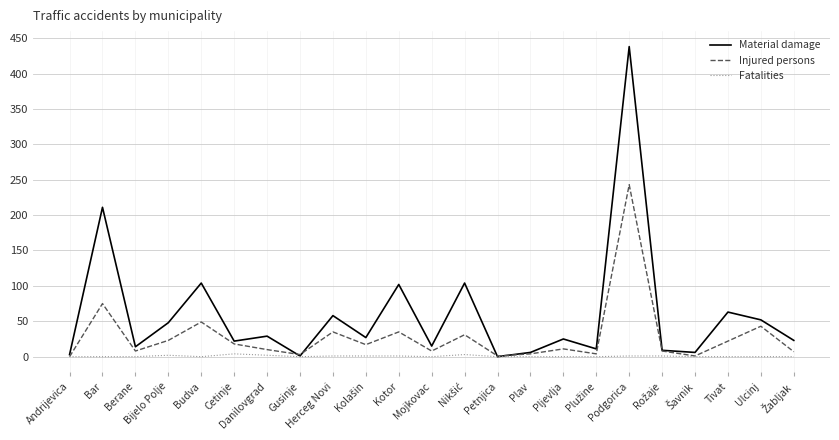

At which category is the sum across all series the highest?

Podgorica